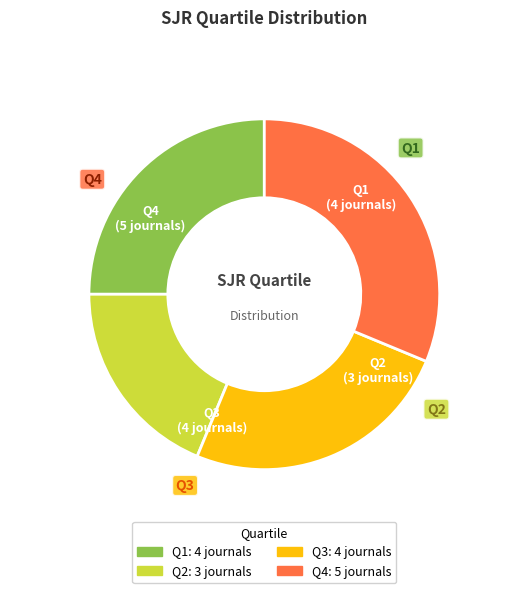

Approximately how many times larger is the value at Q2 compared to Q4?

0.6